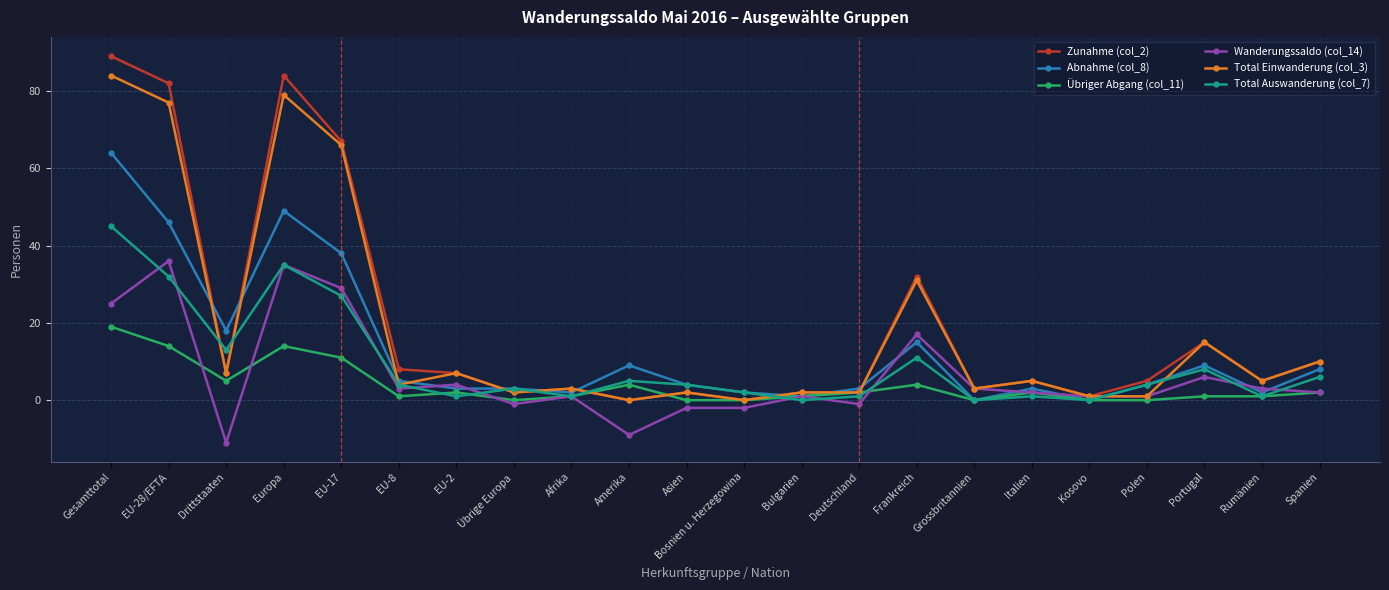

Reading right to left, what are all the values shown in this chart?

Zunahme (col_2): 10	5	15	5	1	5	3	32	2	2	0	2	0	3	2	7	8	67	84	7	82	89
Abnahme (col_8): 8	2	9	4	0	3	0	15	3	1	2	4	9	2	3	3	5	38	49	18	46	64
Übriger Abgang (col_11): 2	1	1	0	0	2	0	4	2	1	0	0	4	1	0	2	1	11	14	5	14	19
Wanderungssaldo (col_14): 2	3	6	1	1	2	3	17	-1	1	-2	-2	-9	1	-1	4	3	29	35	-11	36	25
Total Einwanderung (col_3): 10	5	15	1	1	5	3	31	2	2	0	2	0	3	2	7	4	66	79	7	77	84
Total Auswanderung (col_7): 6	1	8	4	0	1	0	11	1	0	2	4	5	1	3	1	4	27	35	13	32	45